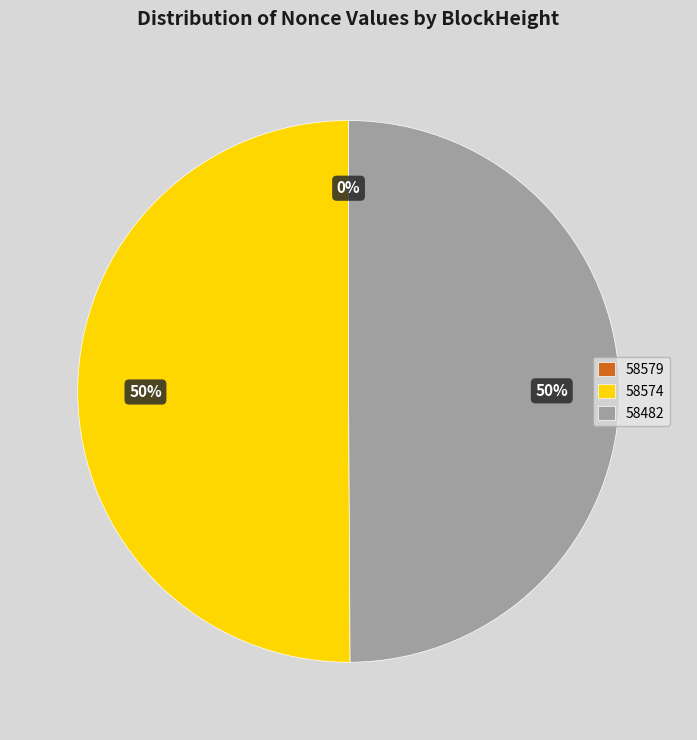

To the nearest percent, what is the difference between the largest and smallest slice percentages?

50%